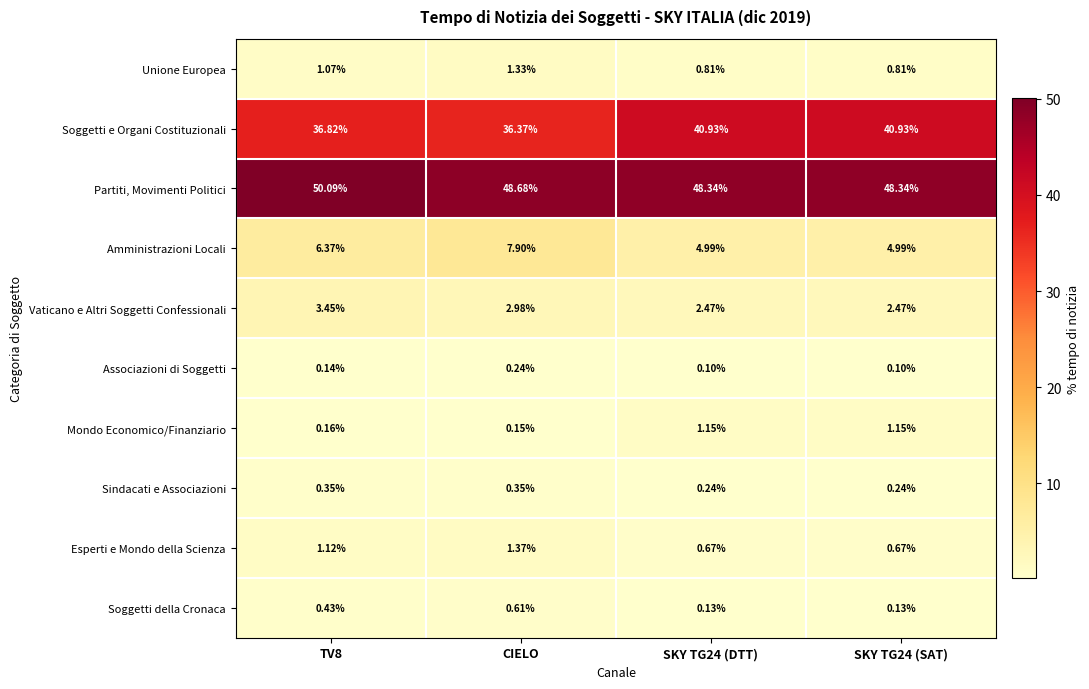

At which category is the sum across all series the highest?

TV8